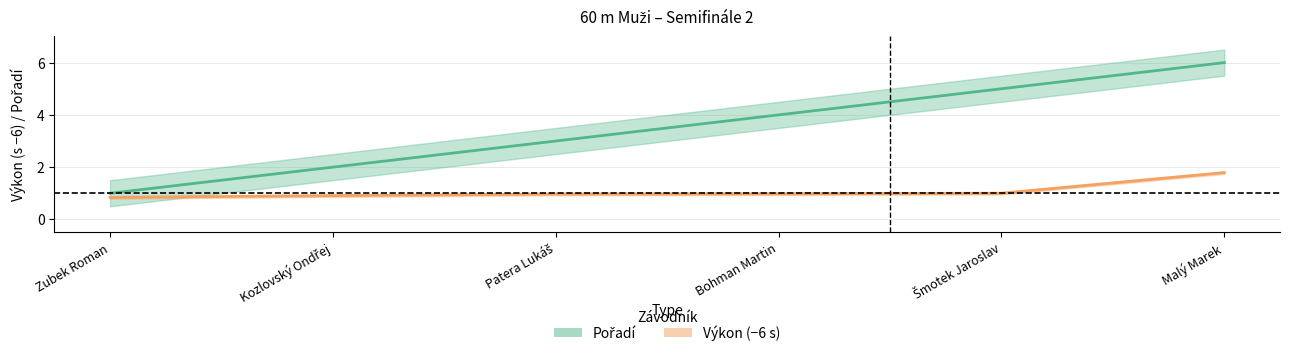

Rank the series by their maximum value, from highest to lowest.

Pořadí, Výkon